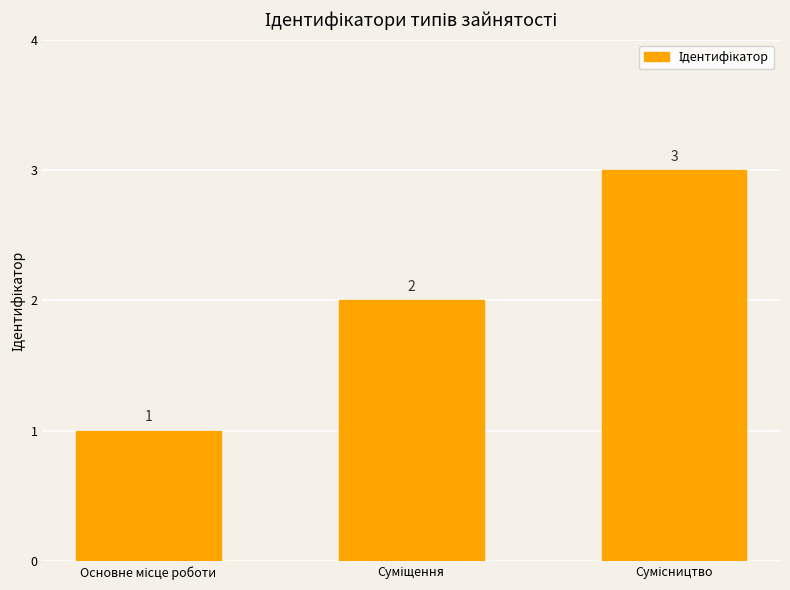

What is the value of the 3rd bar from the left?

3